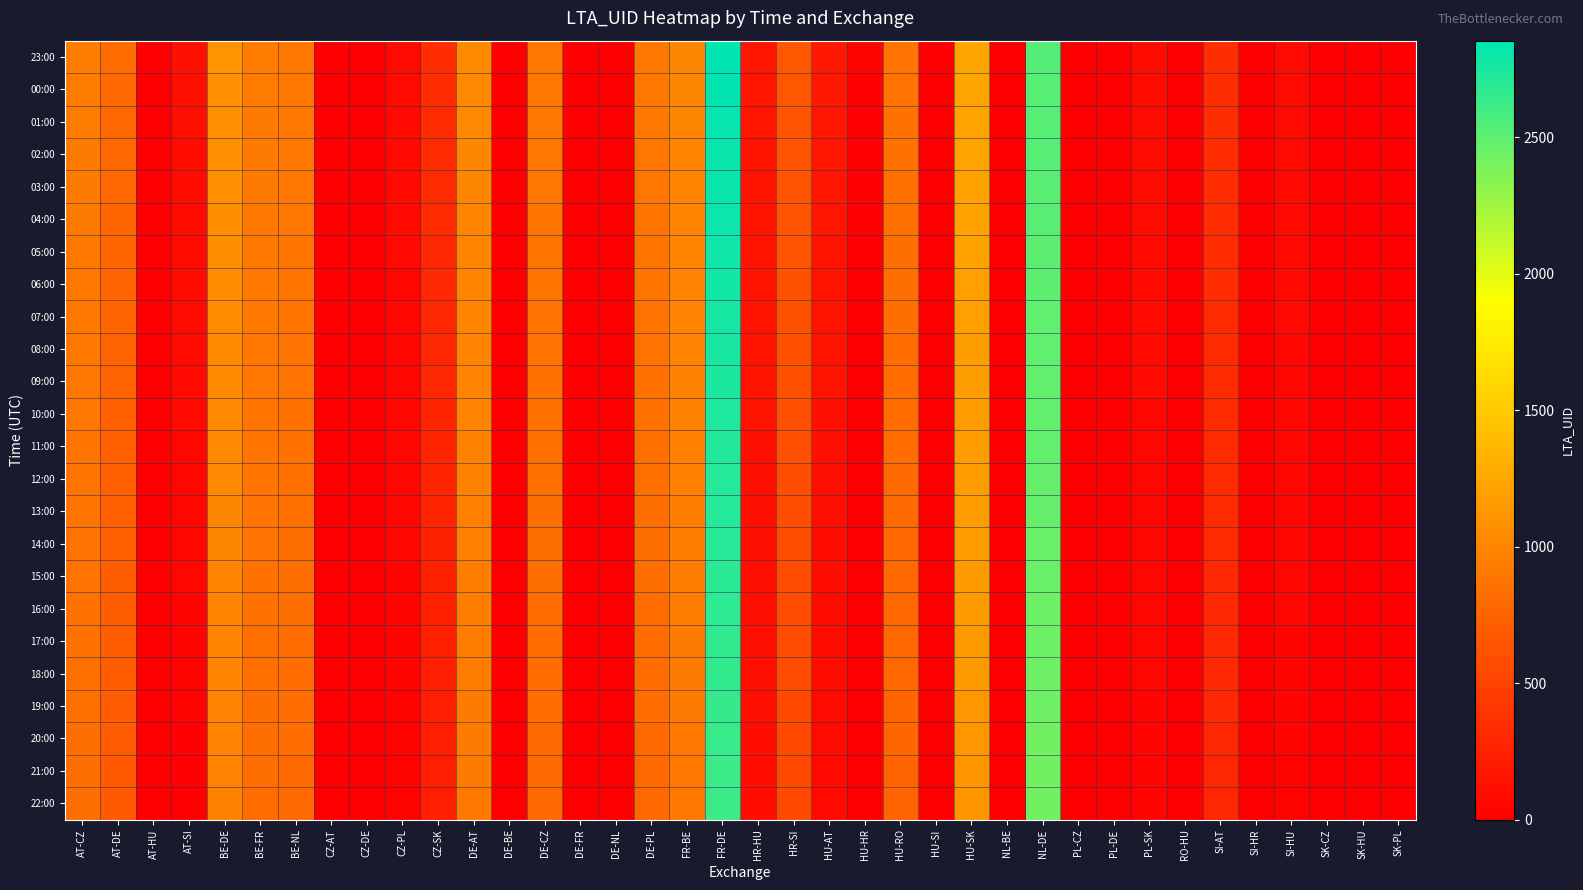

Which series has the largest range (max minus min)?

23:00